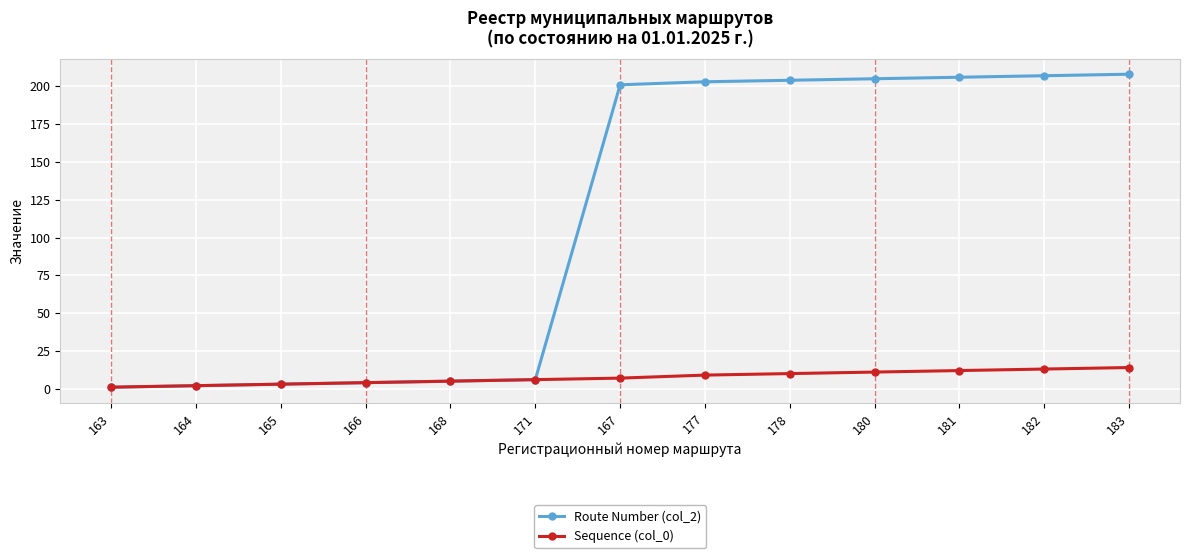

The Route Number (col_2) series shows 6 at 171. True or false?

True